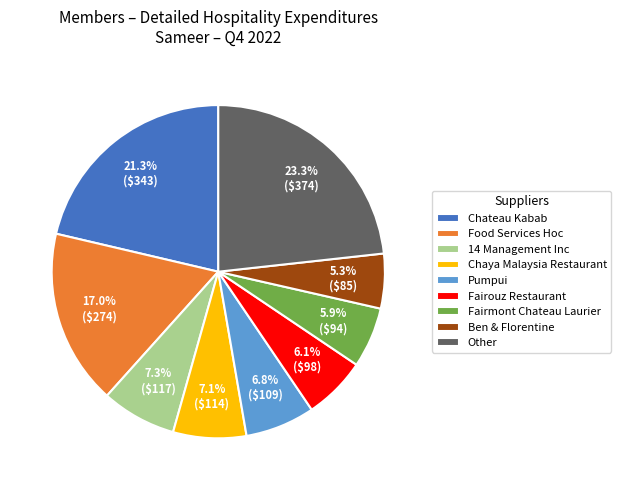

Which category has the smallest portion of the pie?

Ben & Florentine